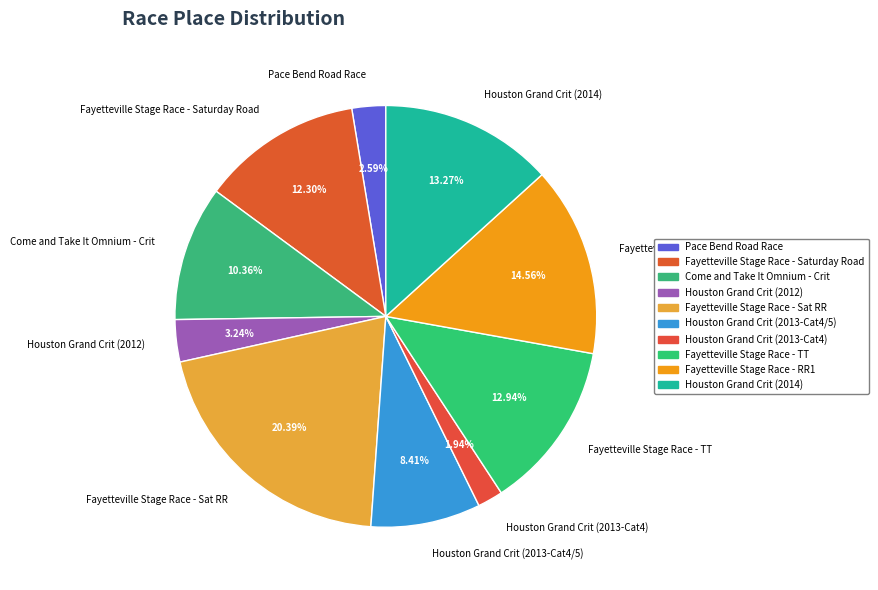

Which category has the smallest portion of the pie?

Houston Grand Crit (2013-Cat4)